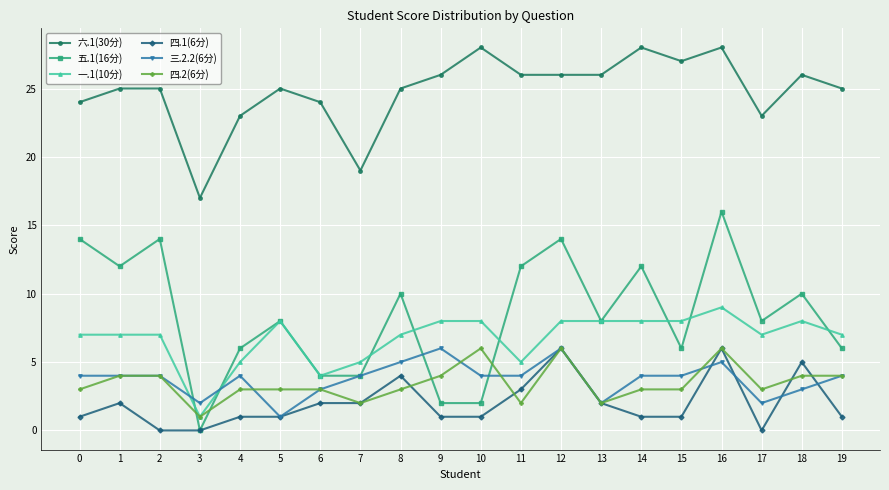

At which label does 六.1(30分) reach its minimum?

3